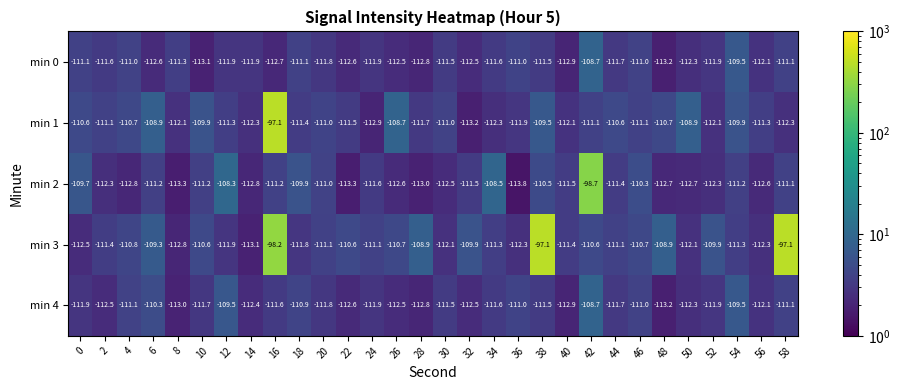

Where is min 4 nearest to the value -110?

6